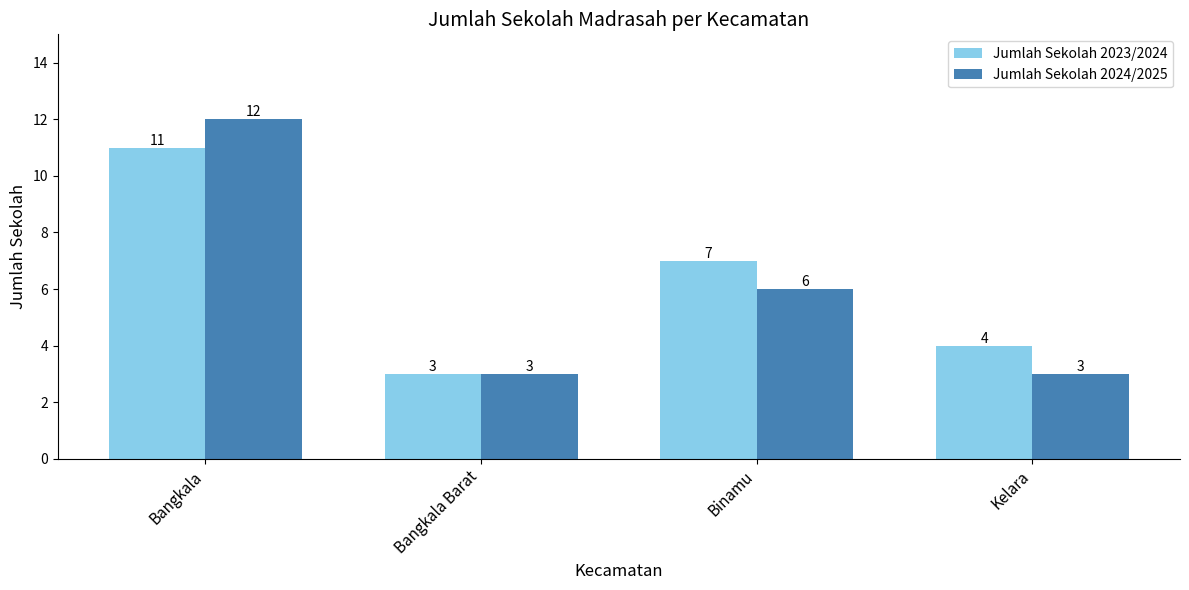

List the series in order of their overall mean, highest first.

Jumlah Sekolah 2023/2024, Jumlah Sekolah 2024/2025